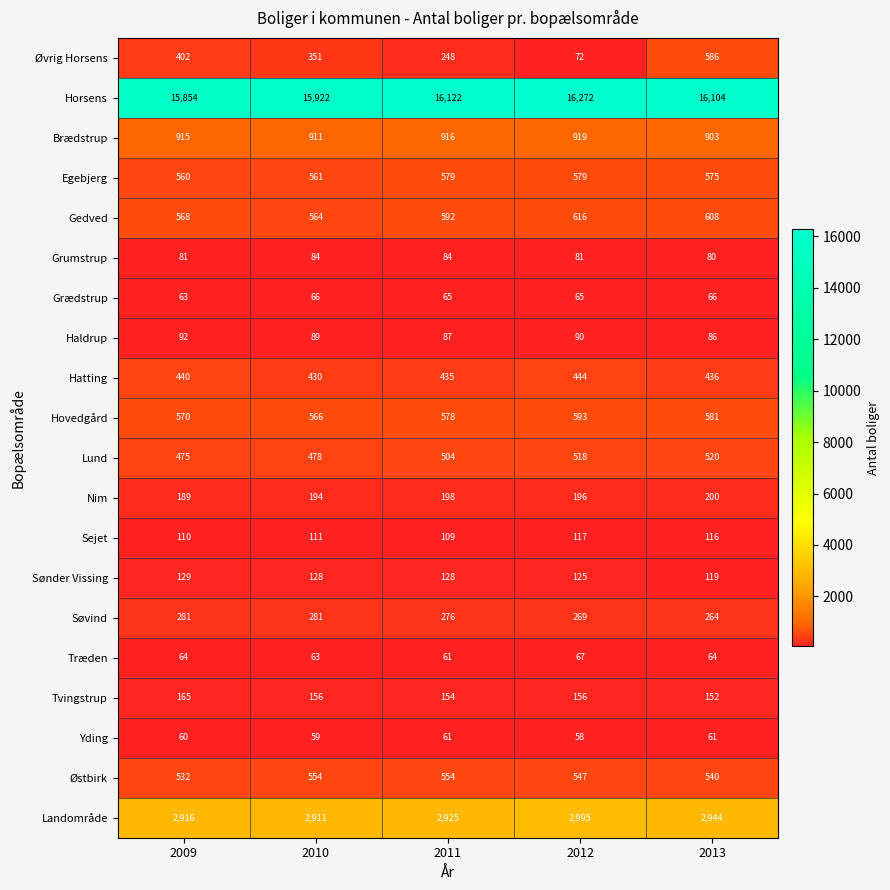

What is the difference between the Øvrig Horsens values at 2009 and 2010?

51